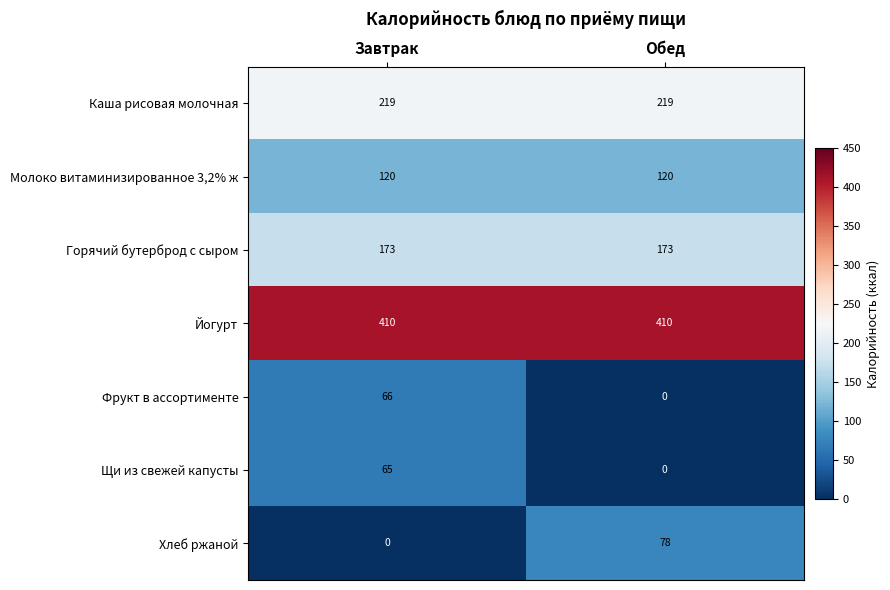

What is the difference between the highest and lowest values at Обед?

410